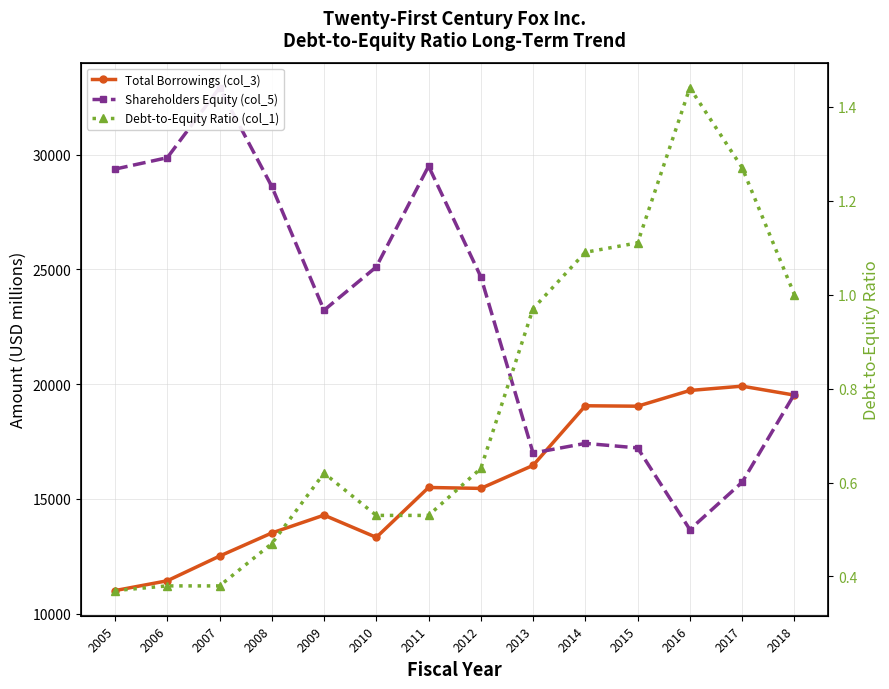

What is the sum of all Total Borrowings (col_3) values?

220714.0